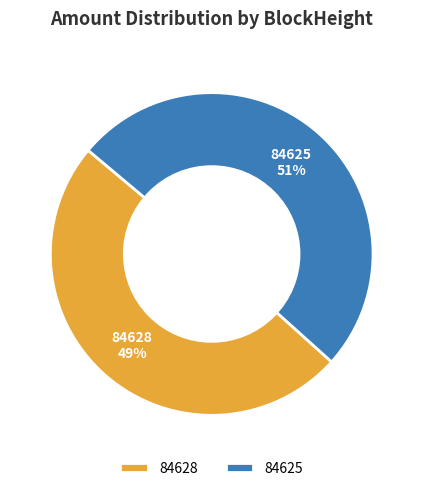

Is 84625 the majority of the pie?

Yes